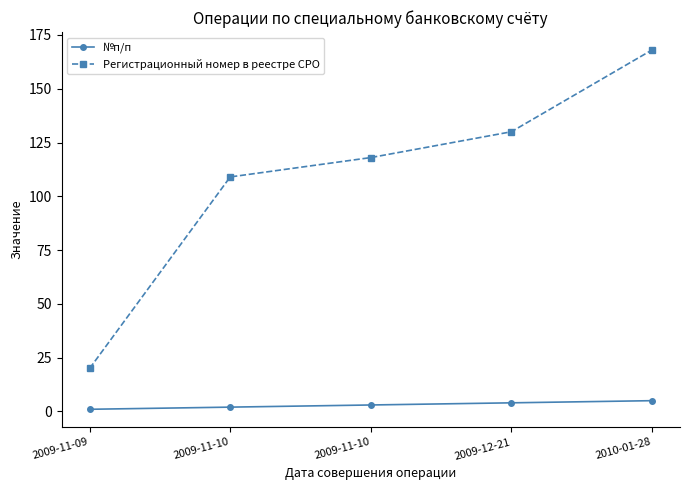

What are all the series names shown in the legend?

№п/п, Регистрационный номер в реестре СРО